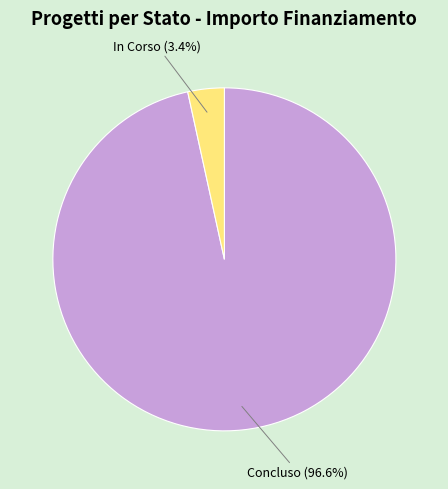

Count the number of slices in the pie.

2